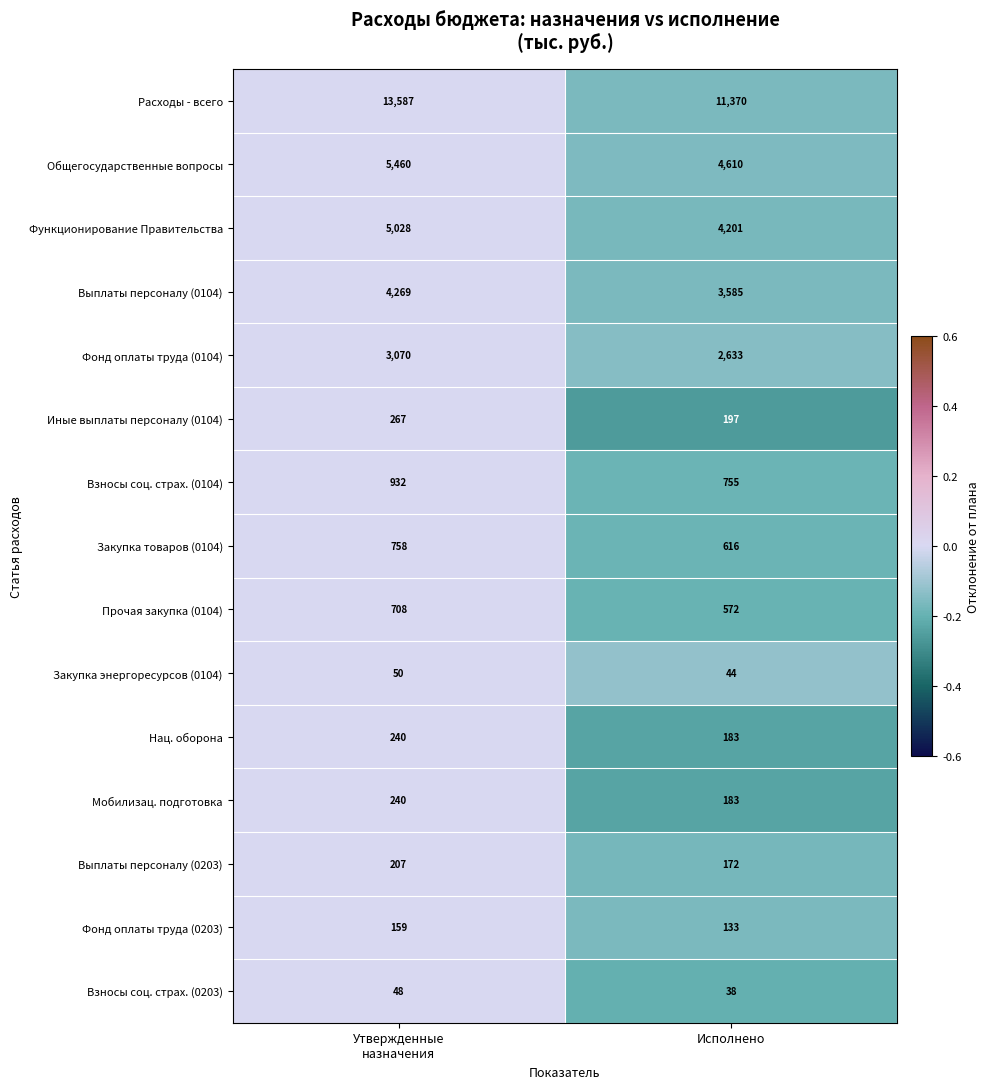

Which series has the largest range (max minus min)?

Расходы - всего